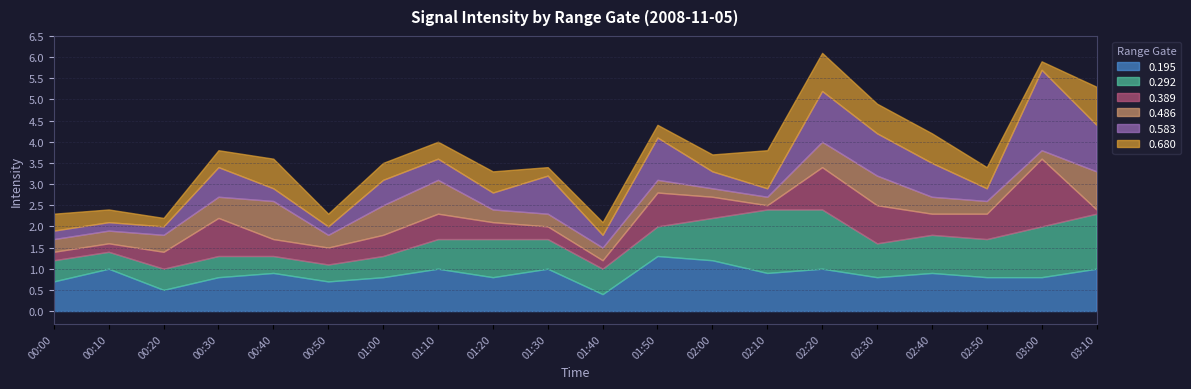

Which series changed the most between 00:00 and 03:10?

0.583